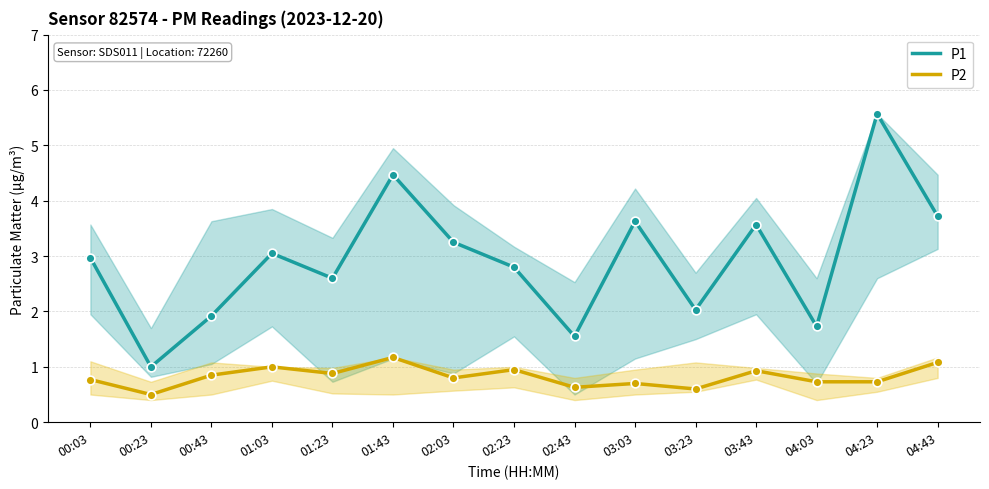

Which series reaches the maximum Y coordinate?

P1